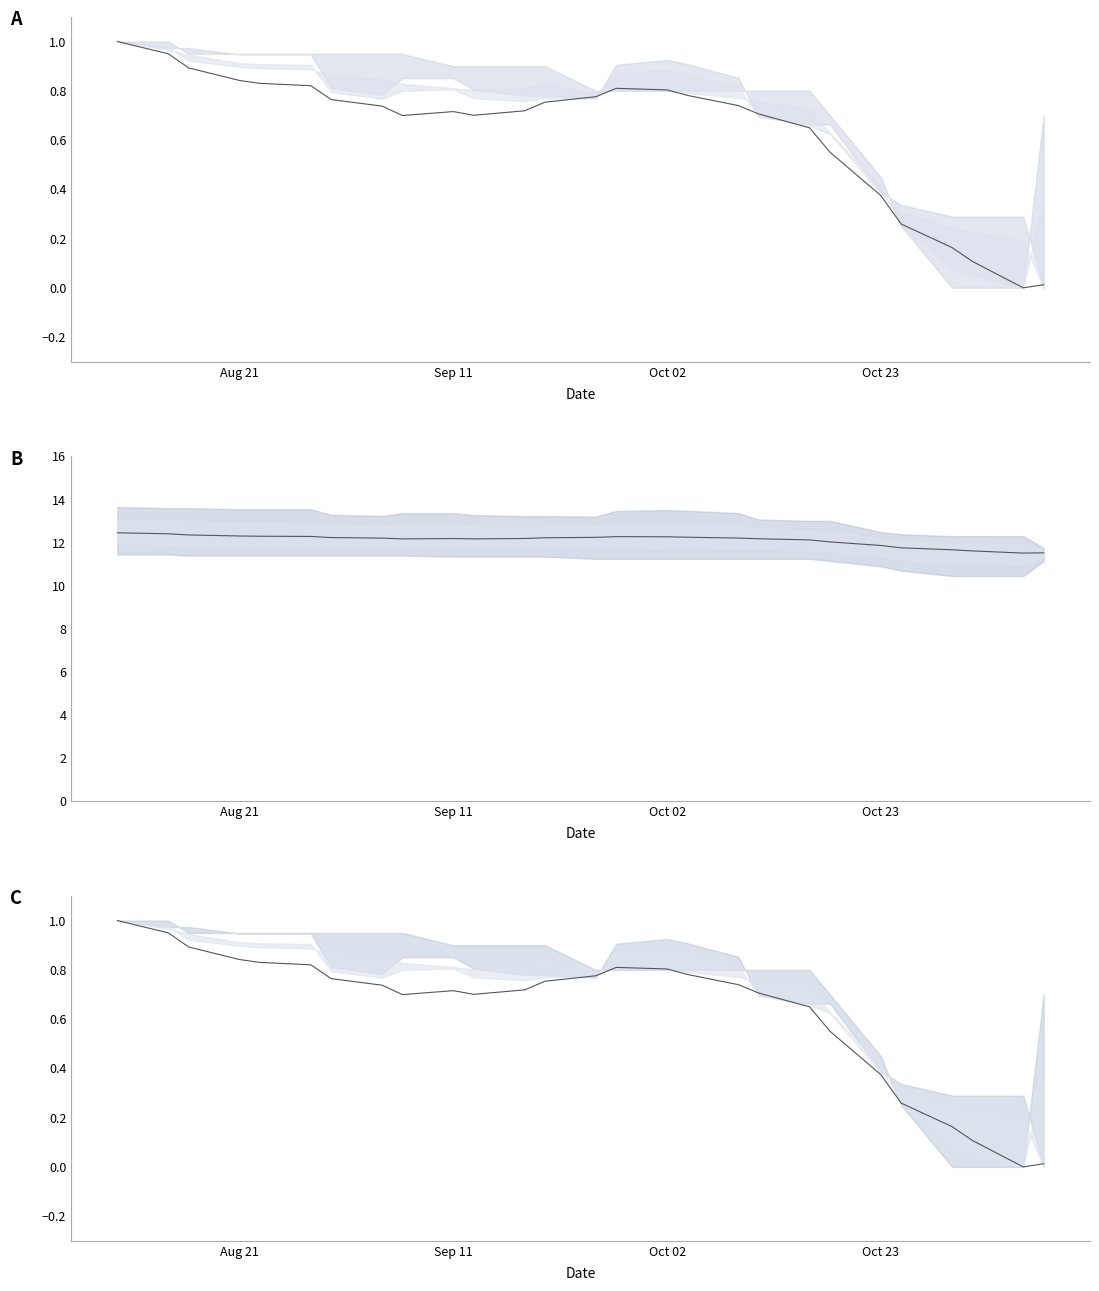

How many points are lower than both their immediate neighbors (excluding endpoints)?

3